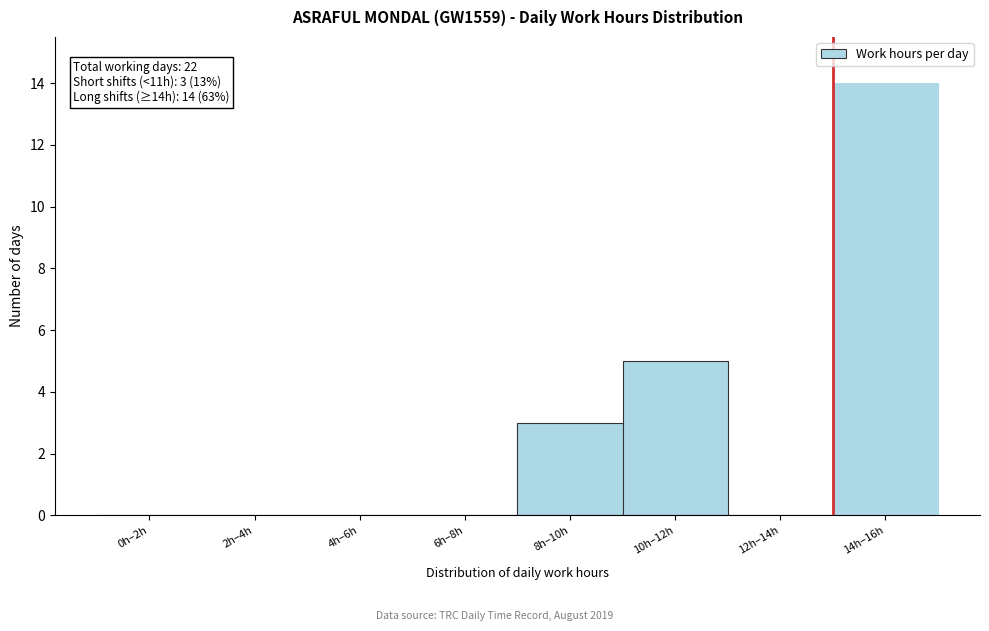

Reading left to right, transcribe all the data shown in this chart.

0h–2h=0	2h–4h=0	4h–6h=0	6h–8h=0	8h–10h=3	10h–12h=5	12h–14h=0	14h–16h=14